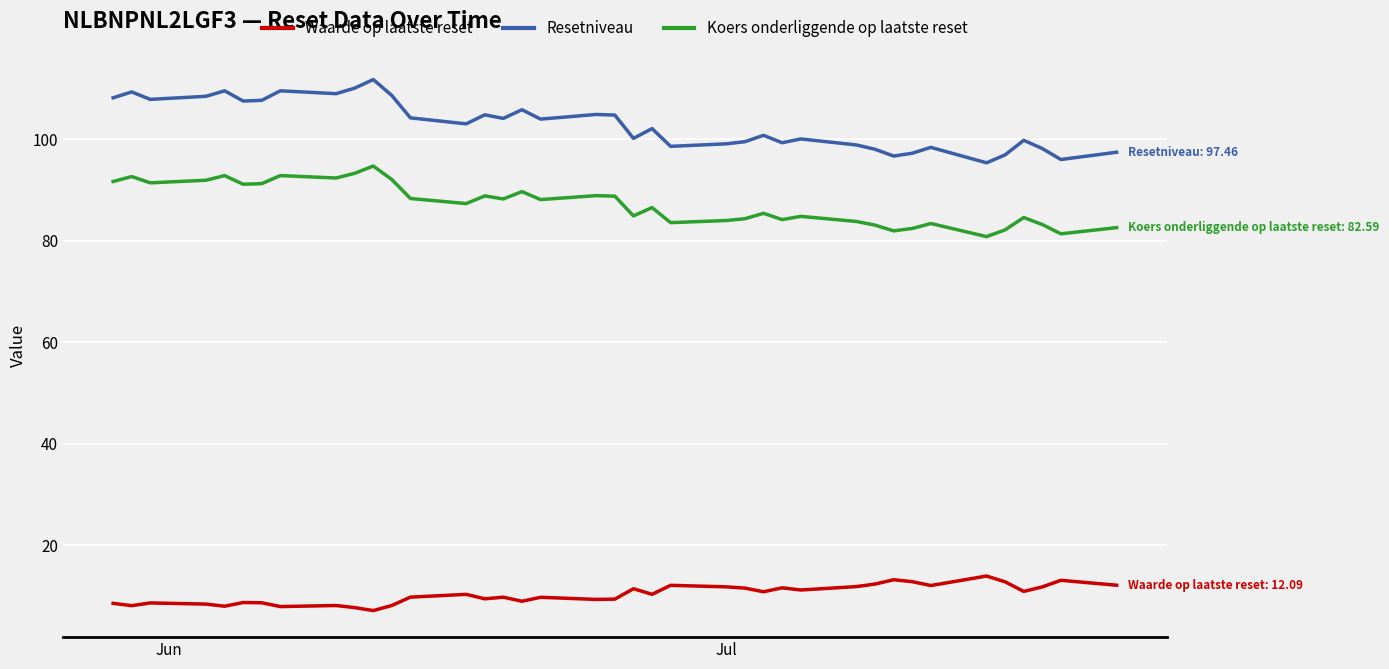

List the series in order of their overall mean, highest first.

Resetniveau, Koers onderliggende op laatste reset, Waarde op laatste reset